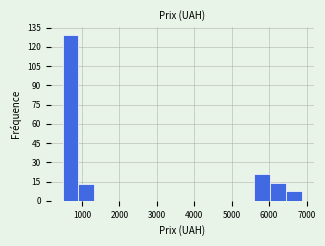

Over which range of the x-axis is the bar tallest?

500 to 900